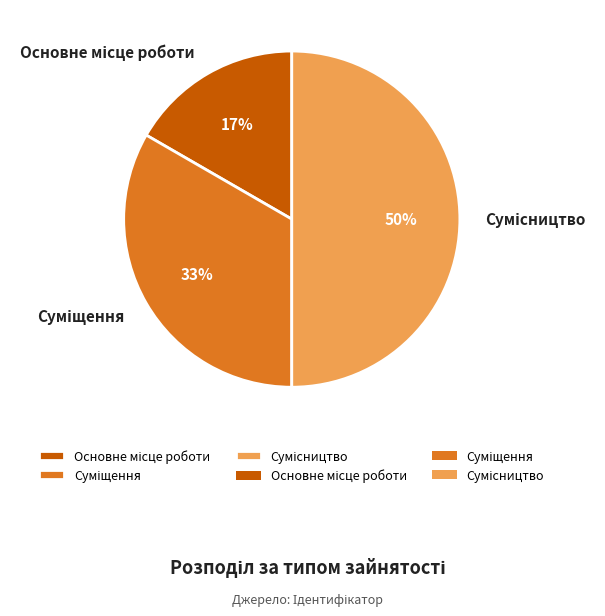

To the nearest percent, what is the average slice percentage?

33%